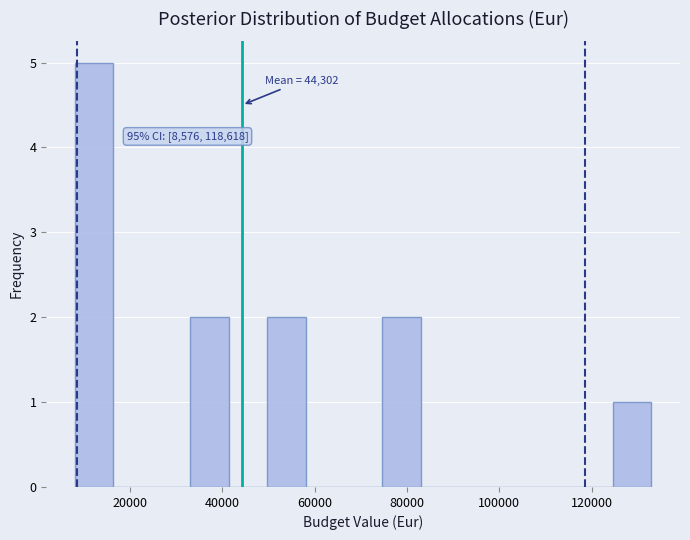

Which range on the x-axis has the tallest bar?

8000 to 16000